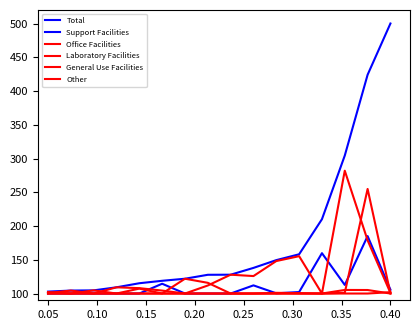

Is this an area chart (filled region under the line)?

No